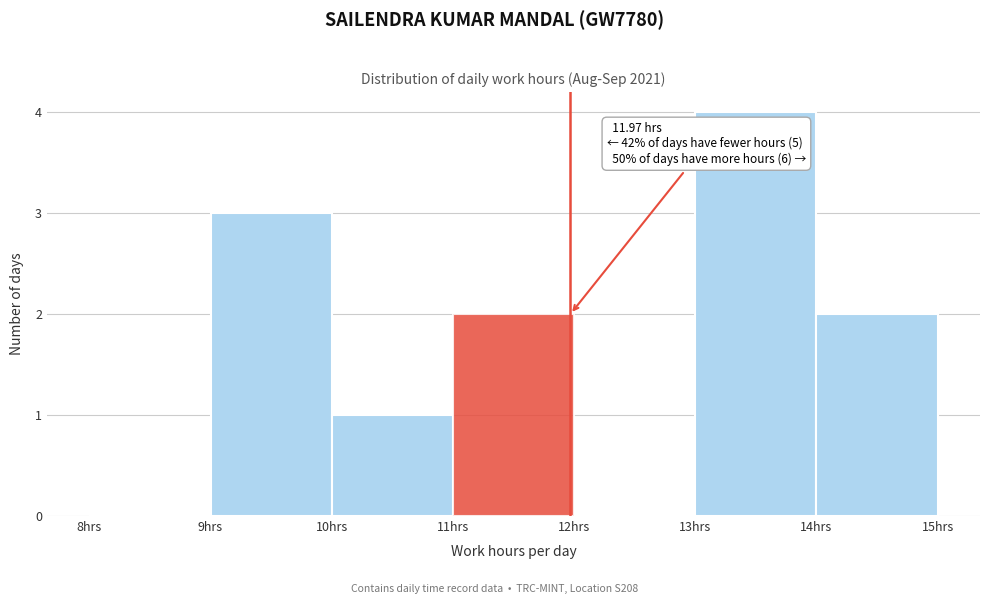

Over which range of the x-axis is the bar tallest?

13 to 14